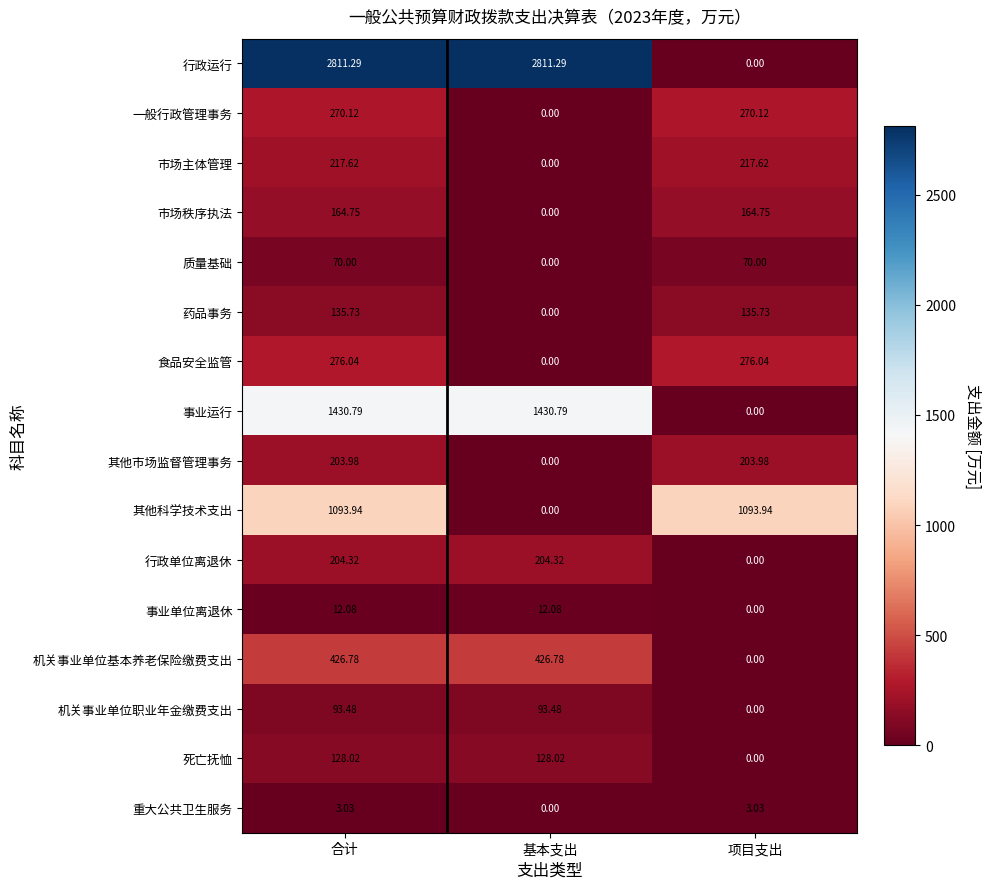

Which series has the largest range (max minus min)?

行政运行